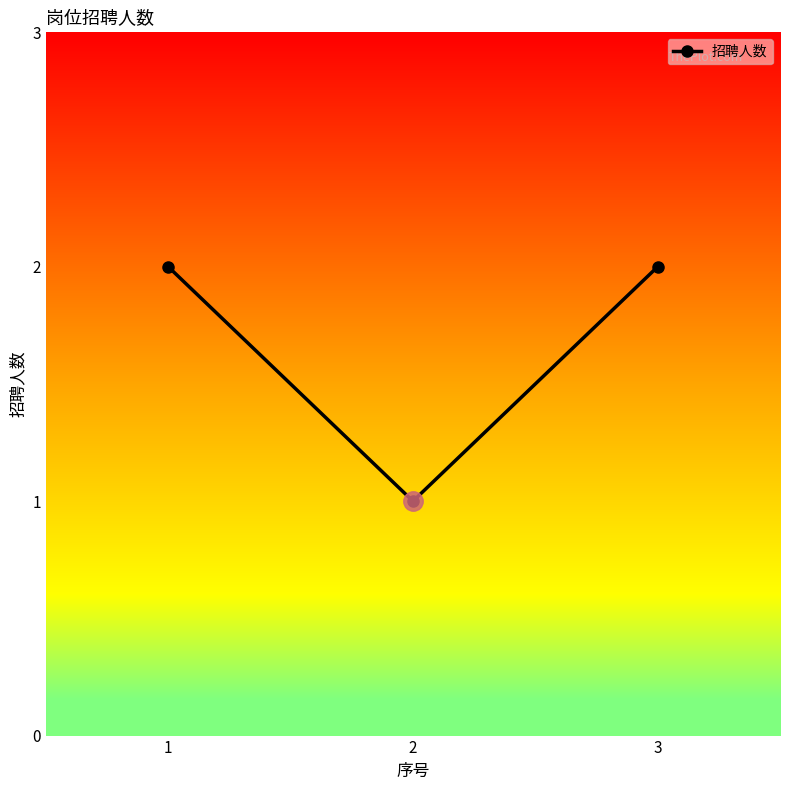

Reading left to right, transcribe all the data shown in this chart.

1=2	2=1	3=2